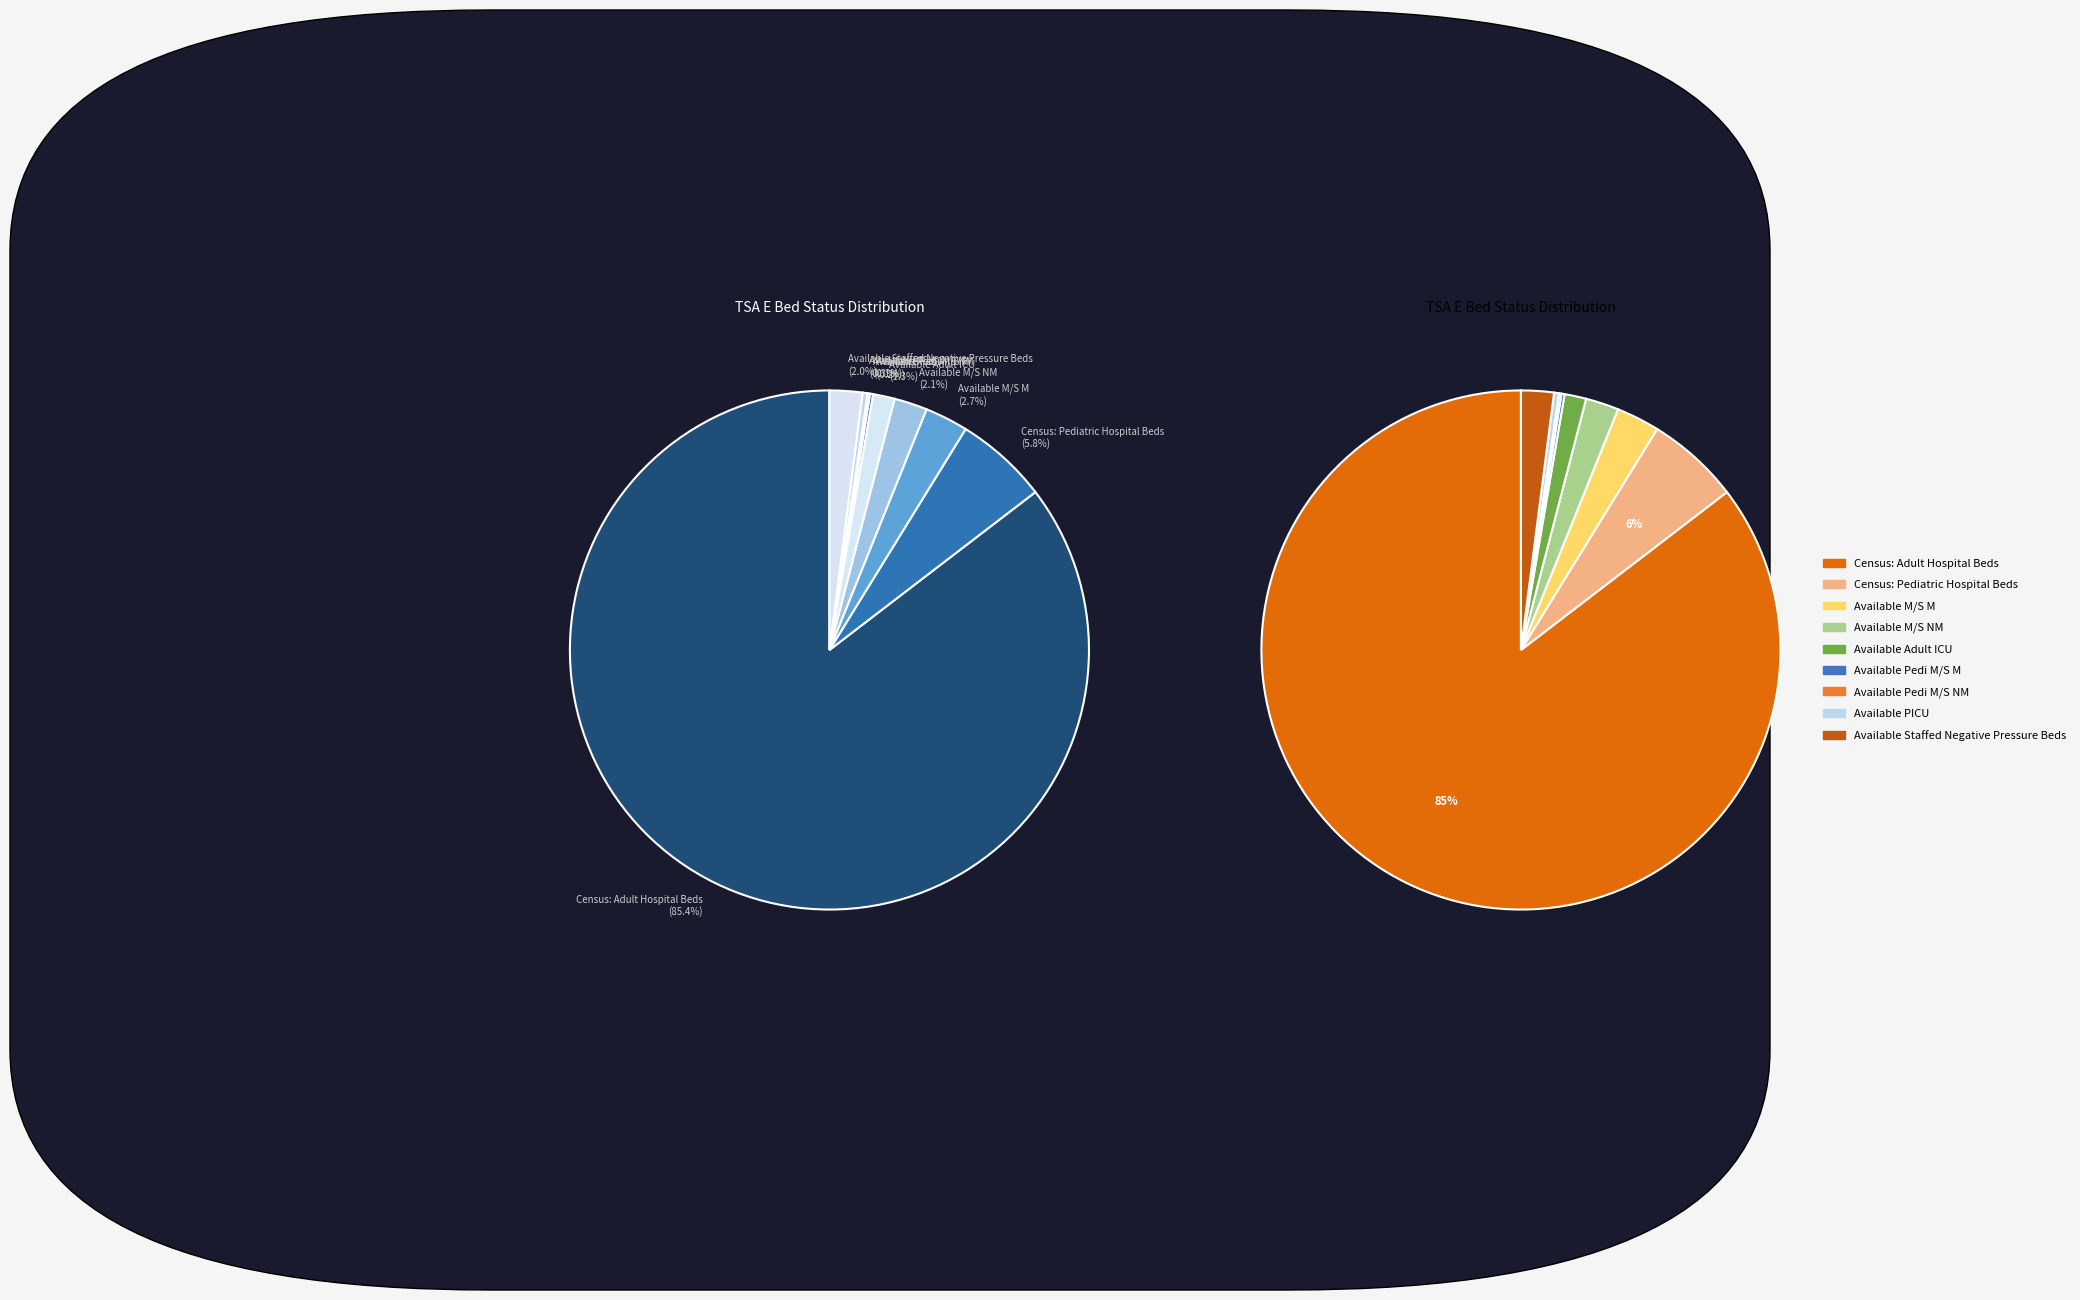

Which slice is the smallest?

Available Pedi M/S NM